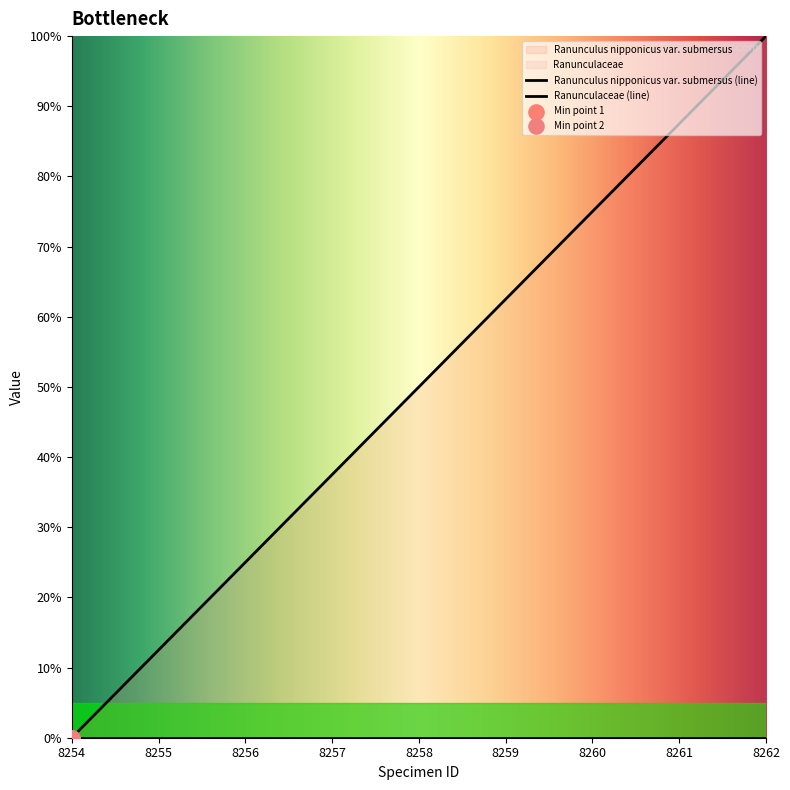

What is the change in value from 8257 to 8262?

+62.5